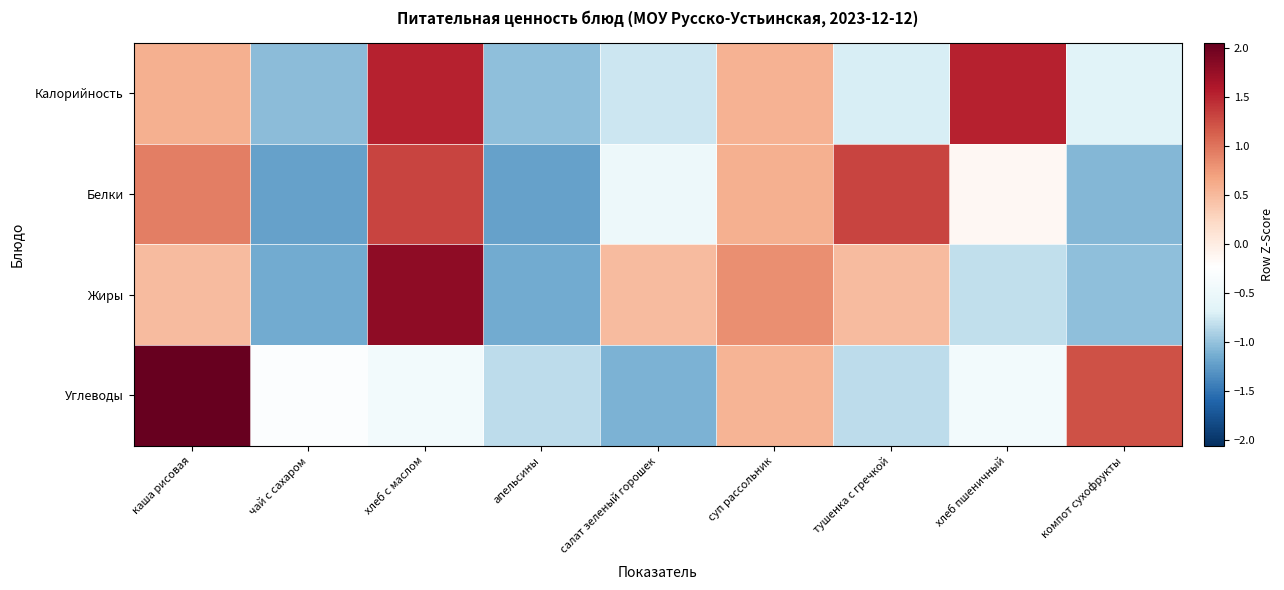

How many data points does each series have?

9